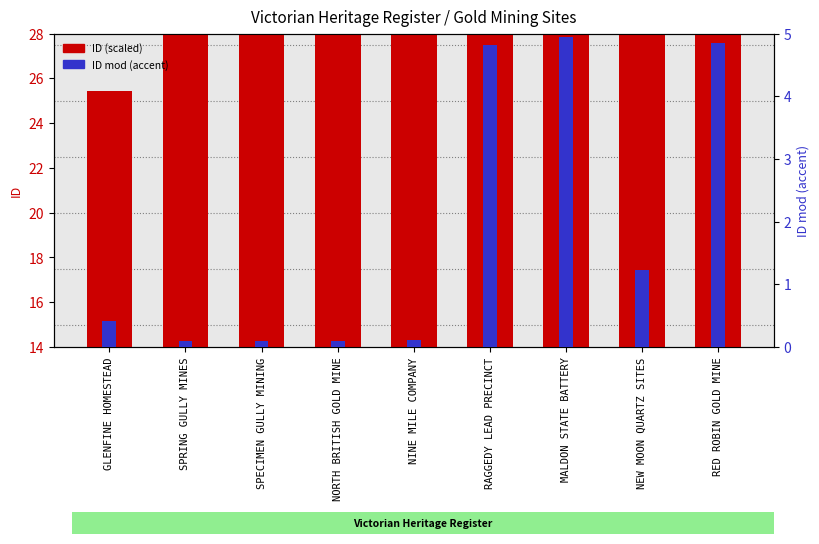

Which series has the largest range (max minus min)?

ID (scaled)